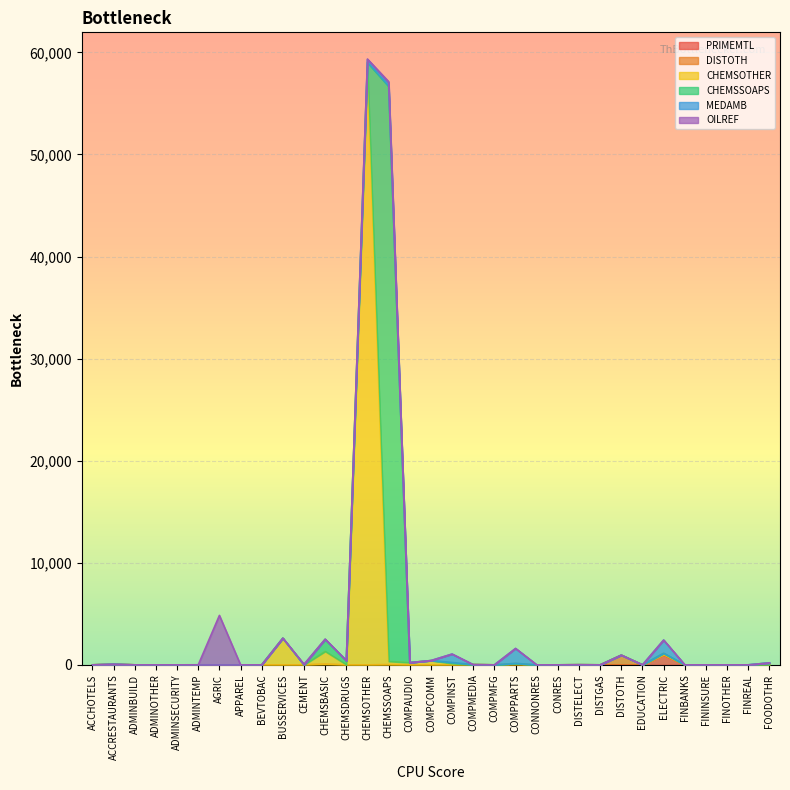

Reading left to right, extract all data points from this chart.

PRIMEMTL: ACCHOTELS=0.0	ACCRESTAURANTS=0.0	ADMINBUILD=0.0	ADMINOTHER=0.0	ADMINSECURITY=0.0	ADMINTEMP=0.0	AGRIC=0.0	APPAREL=0.0	BEVTOBAC=0.0	BUSSERVICES=0.0	CEMENT=0.0	CHEMSBASIC=44.7	CHEMSDRUGS=0.0	CHEMSOTHER=0.0	CHEMSSOAPS=15.4	COMPAUDIO=0.0	COMPCOMM=0.0	COMPINST=0.7	COMPMEDIA=19.1	COMPMFG=0.0	COMPPARTS=22.7	CONNONRES=0.0	CONRES=0.0	DISTELECT=0.0	DISTGAS=0.0	DISTOTH=0.0	EDUCATION=0.0	ELECTRIC=965.9	FINBANKS=0.0	FININSURE=0.0	FINOTHER=0.0	FINREAL=0.0	FOODOTHR=0.0
DISTOTH: ACCHOTELS=0.0	ACCRESTAURANTS=65.7	ADMINBUILD=0.0	ADMINOTHER=0.0	ADMINSECURITY=0.0	ADMINTEMP=0.0	AGRIC=0.0	APPAREL=0.0	BEVTOBAC=0.0	BUSSERVICES=0.0	CEMENT=0.0	CHEMSBASIC=6.4	CHEMSDRUGS=0.0	CHEMSOTHER=0.0	CHEMSSOAPS=0.0	COMPAUDIO=0.0	COMPCOMM=0.0	COMPINST=0.0	COMPMEDIA=0.0	COMPMFG=0.0	COMPPARTS=0.6	CONNONRES=0.0	CONRES=0.0	DISTELECT=12.7	DISTGAS=0.0	DISTOTH=948.2	EDUCATION=0.0	ELECTRIC=39.6	FINBANKS=0.0	FININSURE=0.0	FINOTHER=0.0	FINREAL=0.0	FOODOTHR=0.0
CHEMSOTHER: ACCHOTELS=0.0	ACCRESTAURANTS=0.0	ADMINBUILD=0.0	ADMINOTHER=0.0	ADMINSECURITY=0.0	ADMINTEMP=0.0	AGRIC=0.0	APPAREL=0.0	BEVTOBAC=0.0	BUSSERVICES=2610.9	CEMENT=0.0	CHEMSBASIC=1267.8	CHEMSDRUGS=14.4	CHEMSOTHER=58494.3	CHEMSSOAPS=326.6	COMPAUDIO=219.2	COMPCOMM=417.6	COMPINST=129.3	COMPMEDIA=0.0	COMPMFG=0.0	COMPPARTS=119.6	CONNONRES=0.0	CONRES=0.0	DISTELECT=0.0	DISTGAS=0.0	DISTOTH=0.0	EDUCATION=0.0	ELECTRIC=129.0	FINBANKS=0.0	FININSURE=0.0	FINOTHER=0.0	FINREAL=0.0	FOODOTHR=30.7
CHEMSSOAPS: ACCHOTELS=0.0	ACCRESTAURANTS=0.0	ADMINBUILD=0.0	ADMINOTHER=0.0	ADMINSECURITY=0.0	ADMINTEMP=0.0	AGRIC=0.0	APPAREL=0.0	BEVTOBAC=0.0	BUSSERVICES=0.0	CEMENT=0.0	CHEMSBASIC=1173.5	CHEMSDRUGS=393.4	CHEMSOTHER=512.9	CHEMSSOAPS=56333.0	COMPAUDIO=0.0	COMPCOMM=0.0	COMPINST=101.6	COMPMEDIA=0.0	COMPMFG=0.0	COMPPARTS=0.0	CONNONRES=0.0	CONRES=0.0	DISTELECT=0.0	DISTGAS=0.0	DISTOTH=0.0	EDUCATION=0.0	ELECTRIC=0.0	FINBANKS=0.0	FININSURE=0.0	FINOTHER=0.0	FINREAL=0.0	FOODOTHR=163.4
MEDAMB: ACCHOTELS=0.0	ACCRESTAURANTS=0.0	ADMINBUILD=0.0	ADMINOTHER=0.0	ADMINSECURITY=0.0	ADMINTEMP=3.6	AGRIC=0.0	APPAREL=0.0	BEVTOBAC=0.0	BUSSERVICES=0.0	CEMENT=0.0	CHEMSBASIC=0.0	CHEMSDRUGS=0.0	CHEMSOTHER=298.2	CHEMSSOAPS=336.5	COMPAUDIO=0.0	COMPCOMM=0.0	COMPINST=823.1	COMPMEDIA=0.0	COMPMFG=0.0	COMPPARTS=1459.1	CONNONRES=0.0	CONRES=0.0	DISTELECT=0.0	DISTGAS=0.0	DISTOTH=0.0	EDUCATION=0.0	ELECTRIC=1292.0	FINBANKS=0.0	FININSURE=0.0	FINOTHER=0.0	FINREAL=0.0	FOODOTHR=0.0
OILREF: ACCHOTELS=0.0	ACCRESTAURANTS=0.0	ADMINBUILD=0.0	ADMINOTHER=0.0	ADMINSECURITY=0.0	ADMINTEMP=0.0	AGRIC=4843.3	APPAREL=0.0	BEVTOBAC=0.0	BUSSERVICES=0.0	CEMENT=60.8	CHEMSBASIC=25.1	CHEMSDRUGS=0.0	CHEMSOTHER=39.1	CHEMSSOAPS=126.3	COMPAUDIO=0.0	COMPCOMM=0.0	COMPINST=0.0	COMPMEDIA=0.0	COMPMFG=0.0	COMPPARTS=0.0	CONNONRES=0.0	CONRES=0.0	DISTELECT=0.0	DISTGAS=0.0	DISTOTH=0.0	EDUCATION=0.0	ELECTRIC=0.0	FINBANKS=0.0	FININSURE=0.0	FINOTHER=0.0	FINREAL=0.0	FOODOTHR=0.0